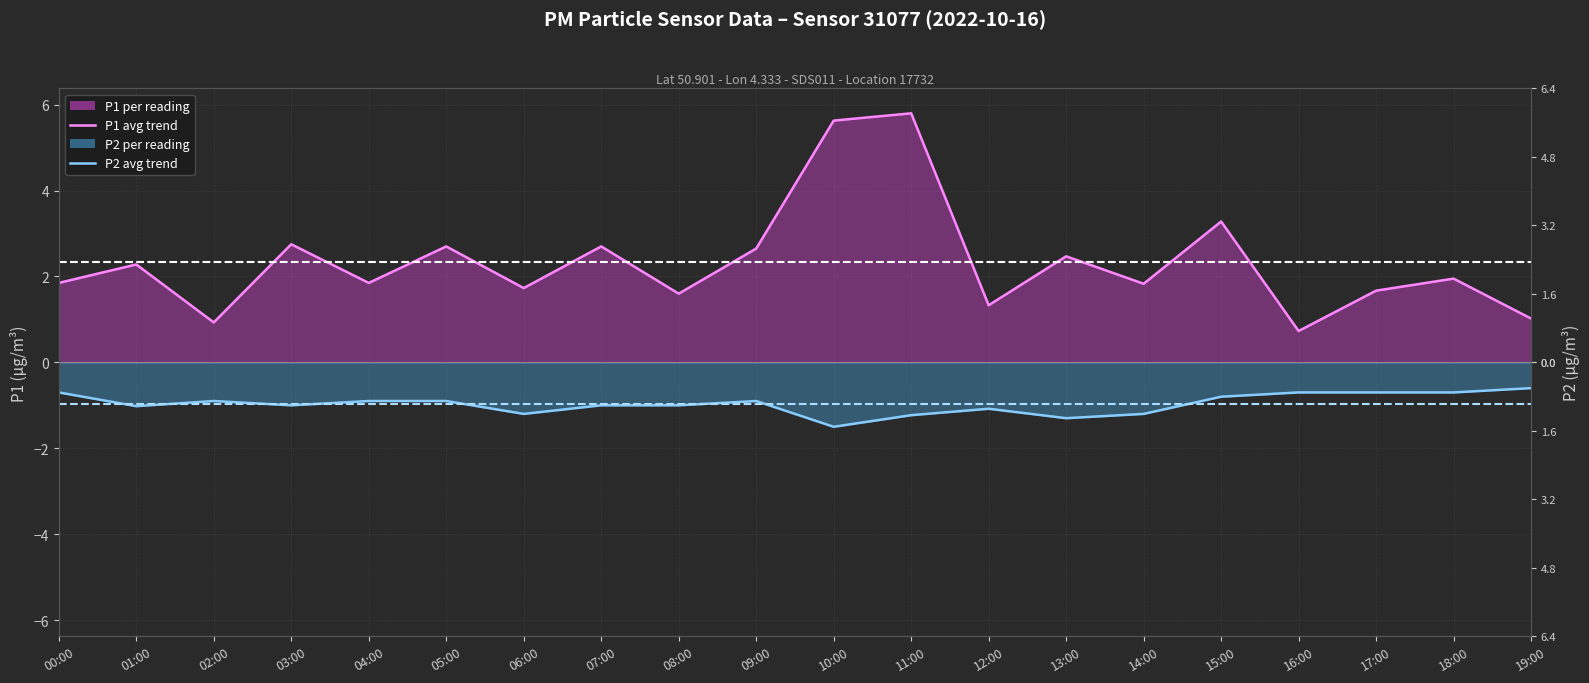

Which series has the largest total across all categories?

P1 avg trend